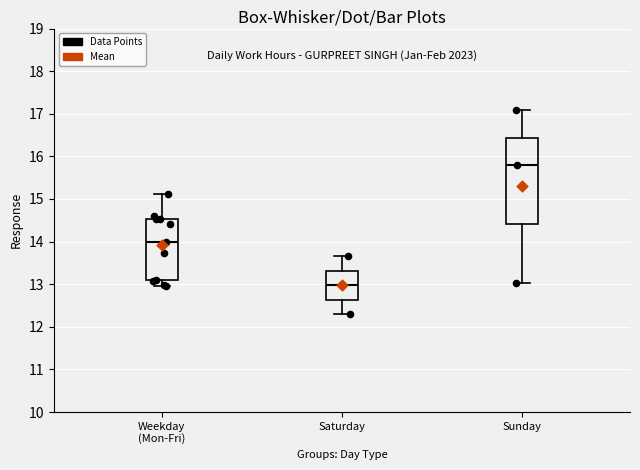

Reading left to right, transcribe this box plot: for each box, give where its median line is, the range the box spans, and where its two whiskers end, as read against the y-axis. The values are not printed on the chart, so give them approximately, as read against the axis.

Weekday (Mon-Fri): median 14.0, box 13.1 to 14.5, whiskers 13.0 to 15.1
Saturday: median 13.0, box 12.6 to 13.3, whiskers 12.3 to 13.7
Sunday: median 15.8, box 14.4 to 16.4, whiskers 13.0 to 17.1